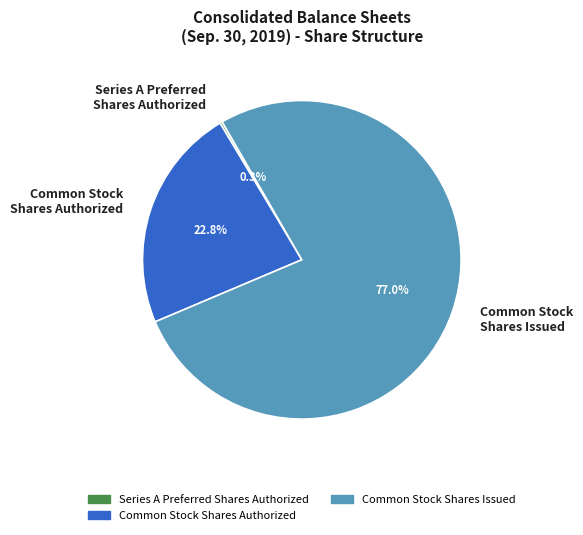

Which has a higher value, Common Stock Shares Issued or Common Stock Shares Authorized?

Common Stock Shares Issued